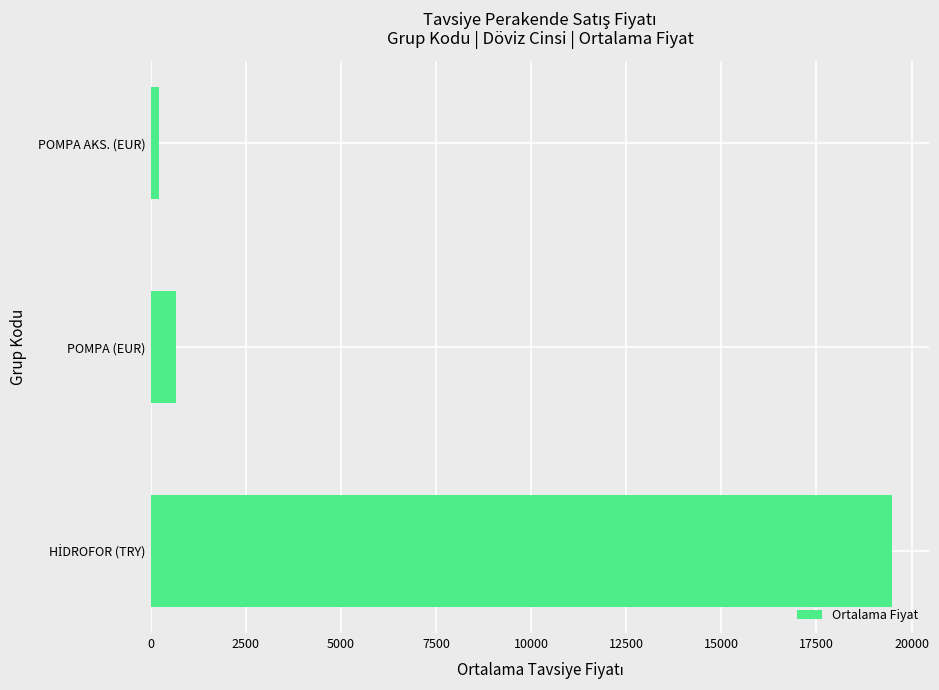

Which label corresponds to the smallest value in the chart?

POMPA AKS. (EUR)